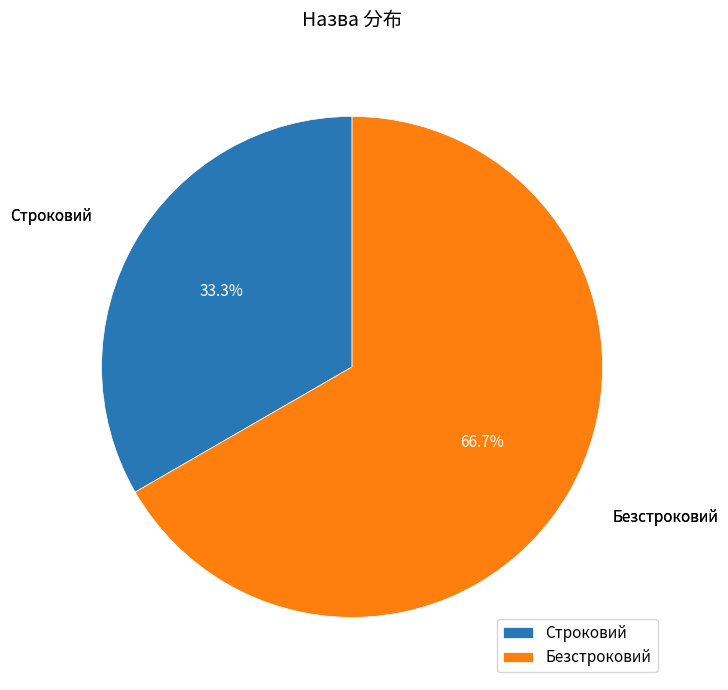

What is the largest slice in the pie chart?

Безстроковий